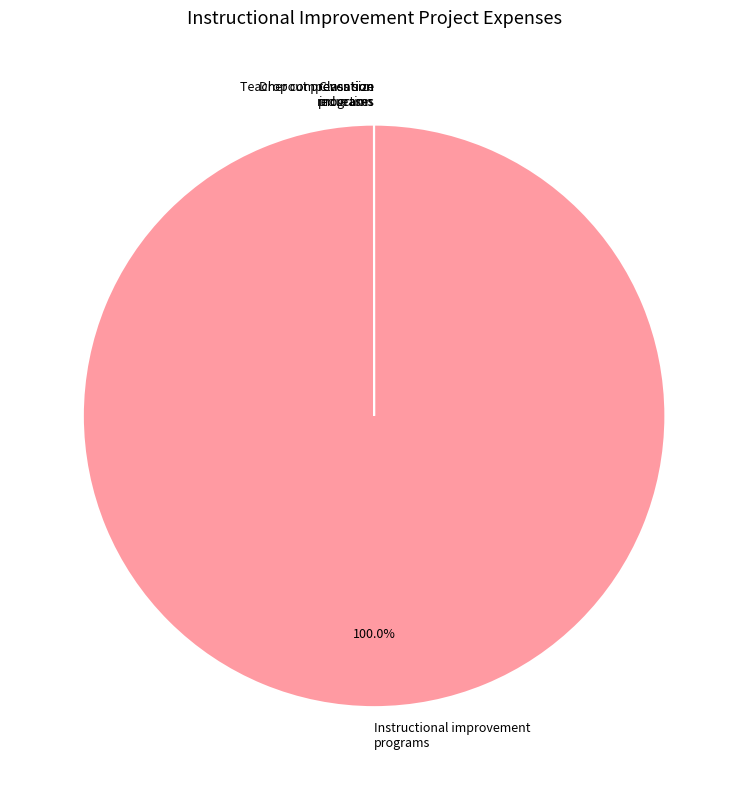

Which slice is the largest?

Instructional improvement programs